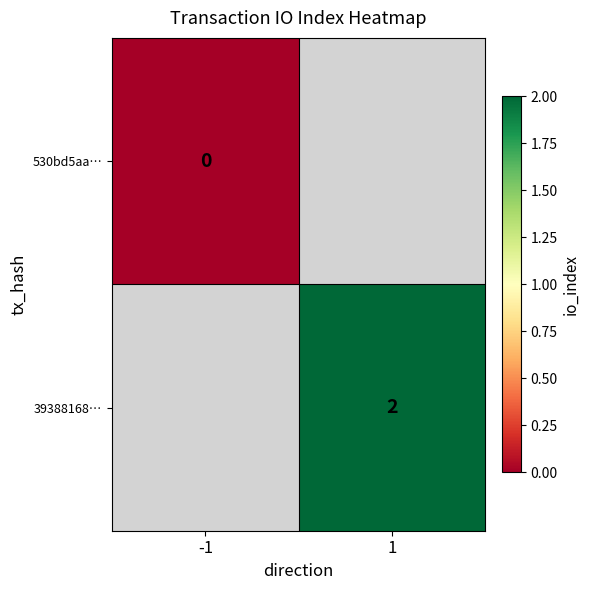

Is it true that 39388168… equals 0.8 at 1?

False